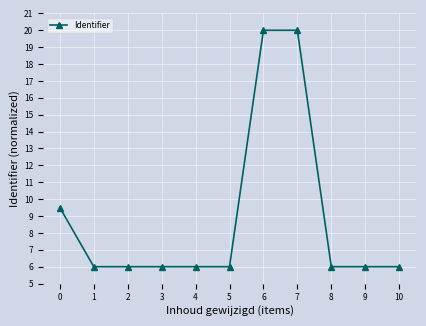

Approximately how many times larger is the value at 5 compared to 10?

1.0